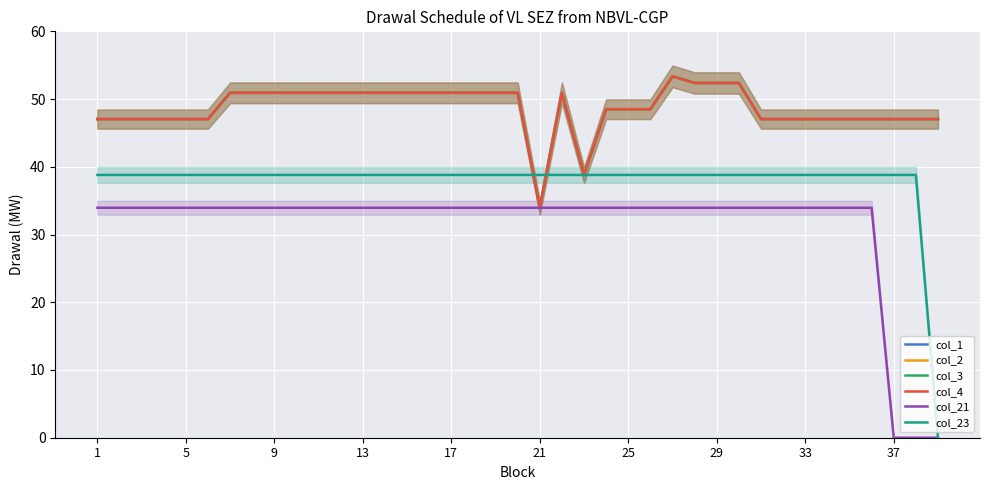

True or false: col_4 and col_1 cross at least once.

False